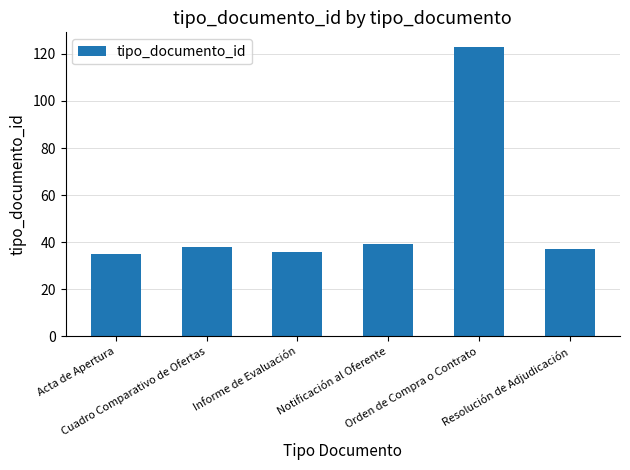

What is the label of the 6th bar from the left?

Resolución de Adjudicación